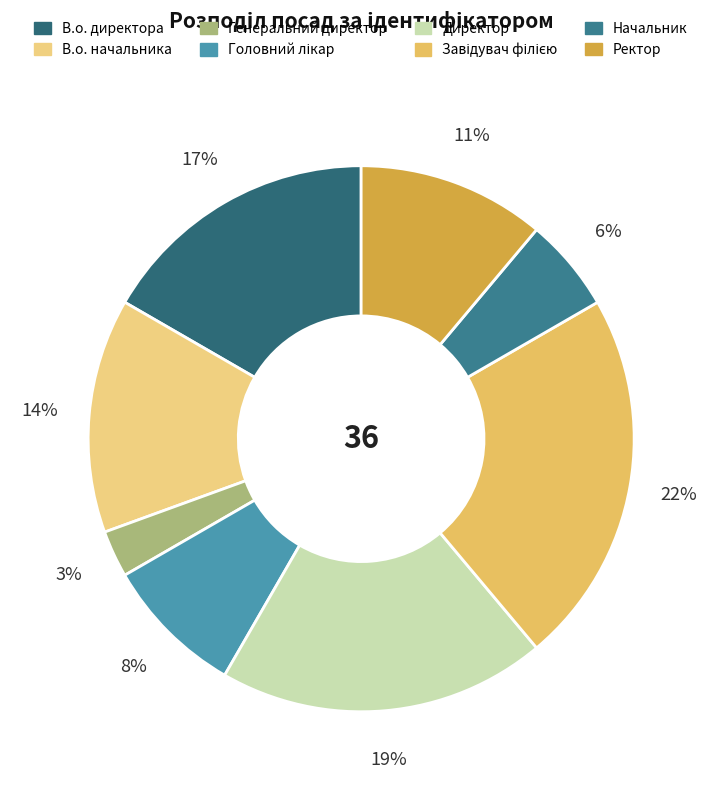

The Начальник slice represents 6% of the pie. True or false?

True